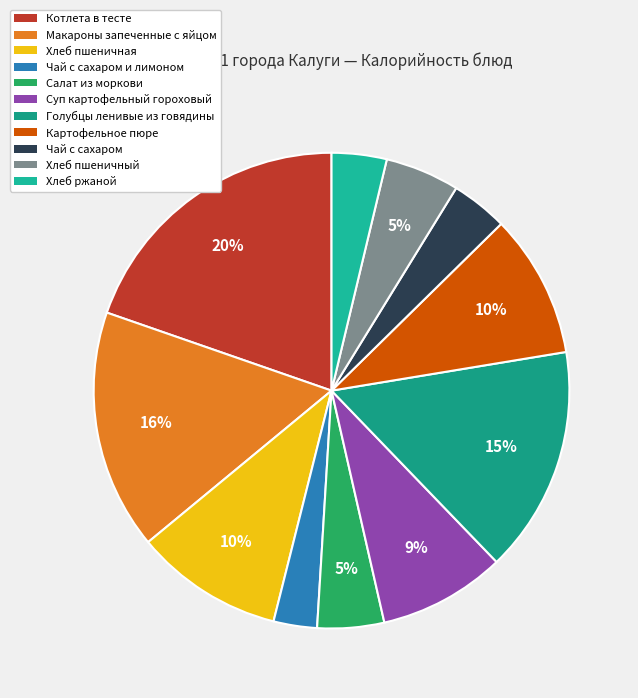

How many segments does this pie chart have?

11